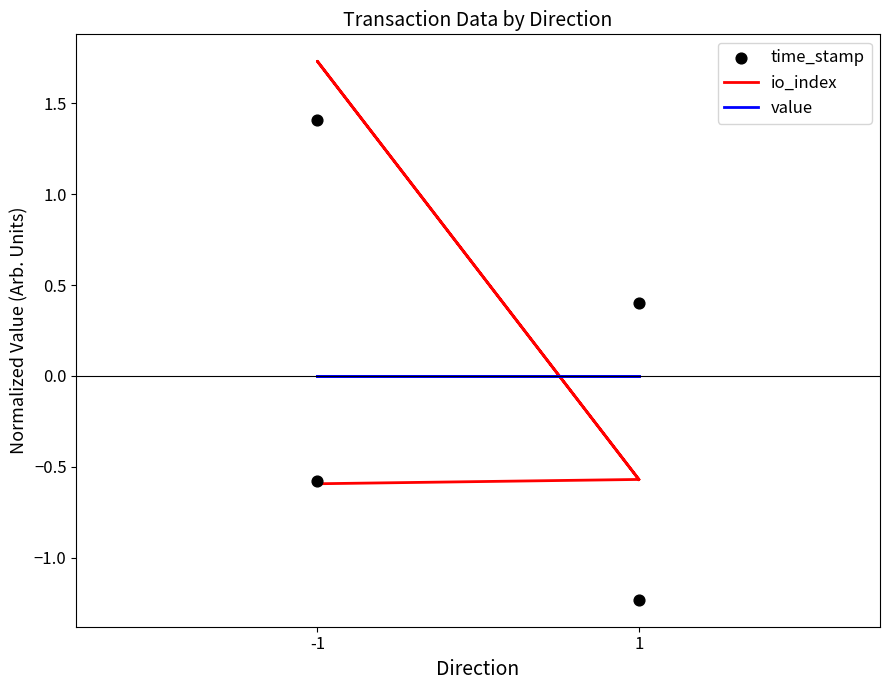

What are all the series names shown in the legend?

io_index, value, time_stamp